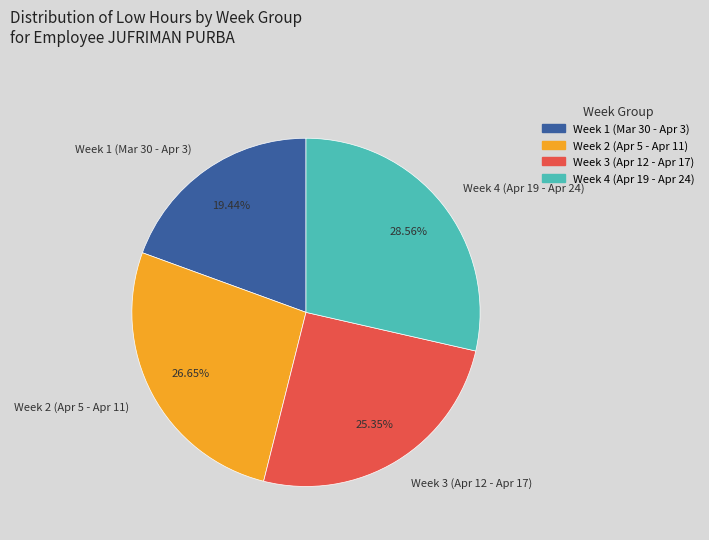

To the nearest percent, what is the difference between the largest and smallest slice percentages?

9%